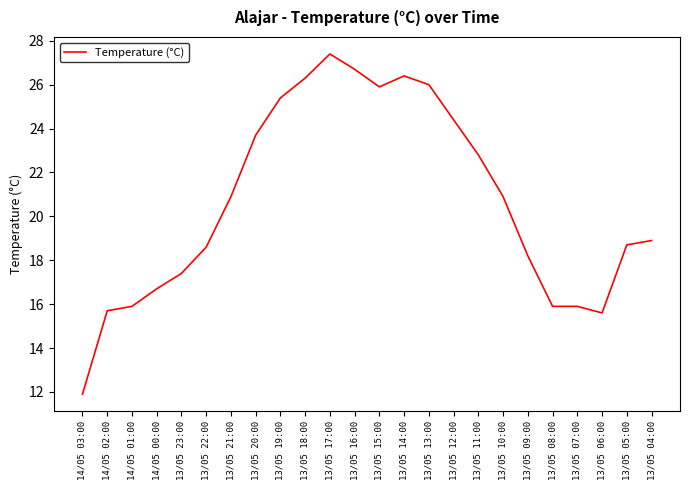

What position from the left is 13/05 09:00?

19